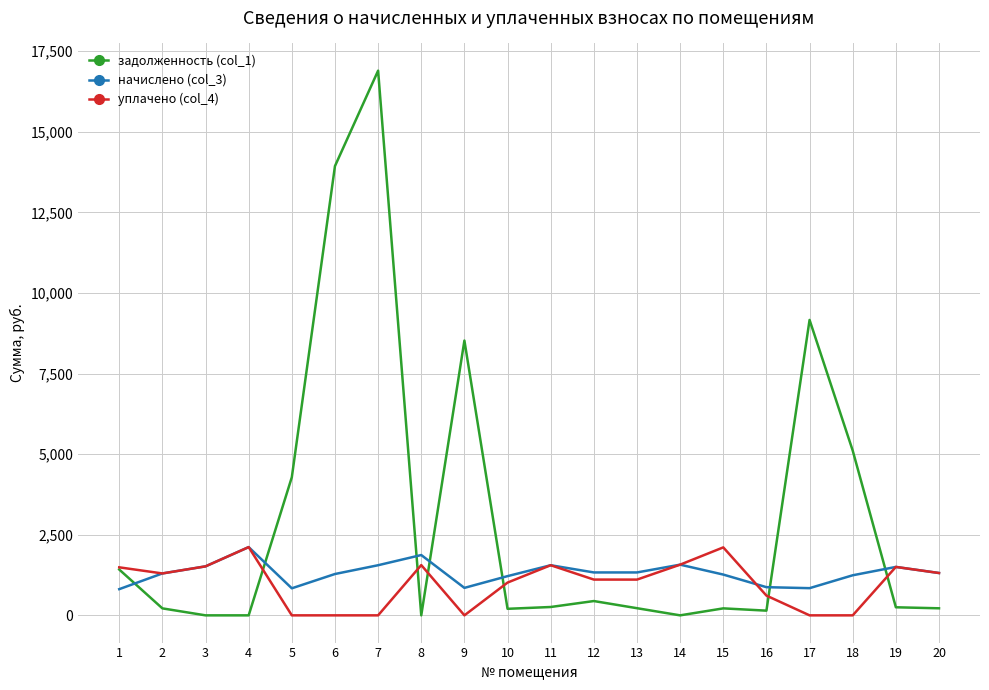

The value of начислено (col_3) at 4 is 2116.9. True or false?

True